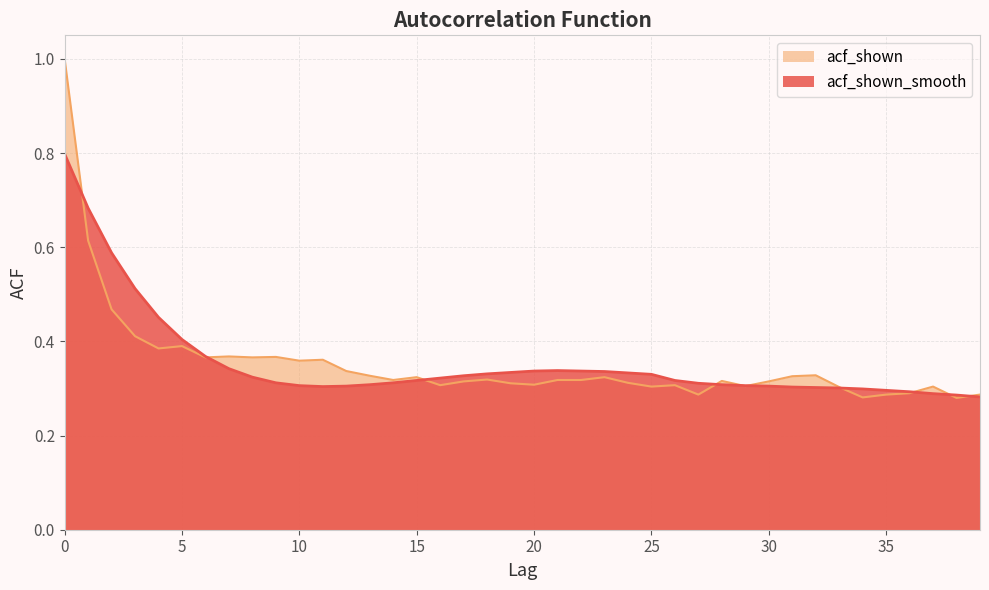

List the series in order of their overall mean, highest first.

acf_shown_smooth, acf_shown